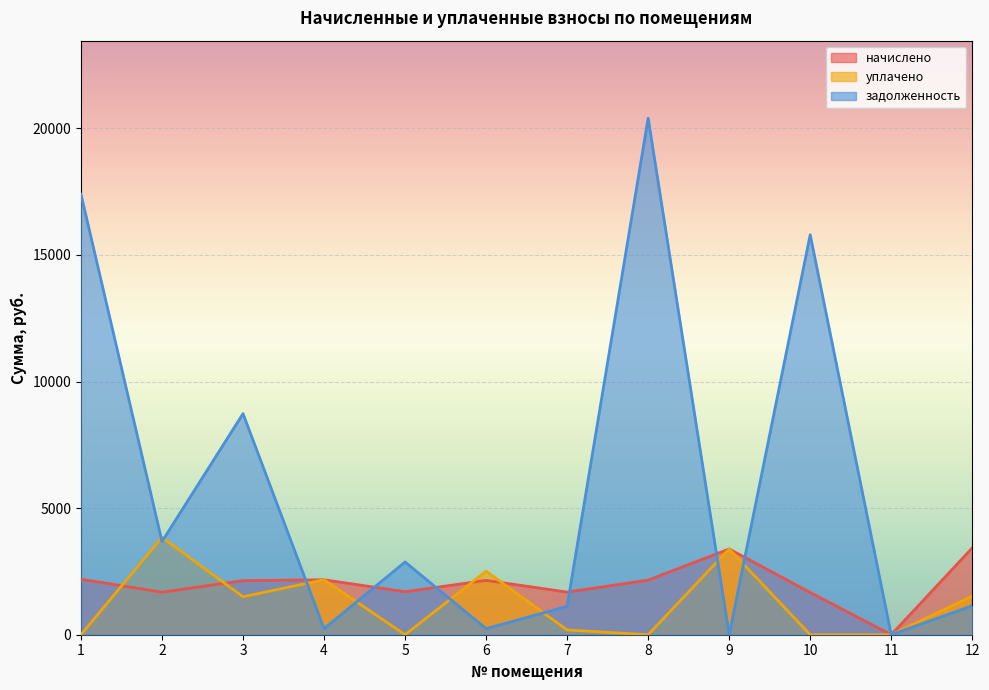

What is the spread (max minus min) of values at 10?

15797.8